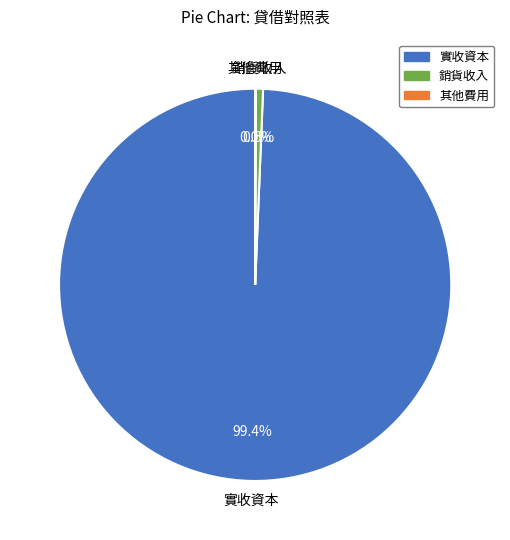

Is there any slice that represents more than half of the pie?

Yes